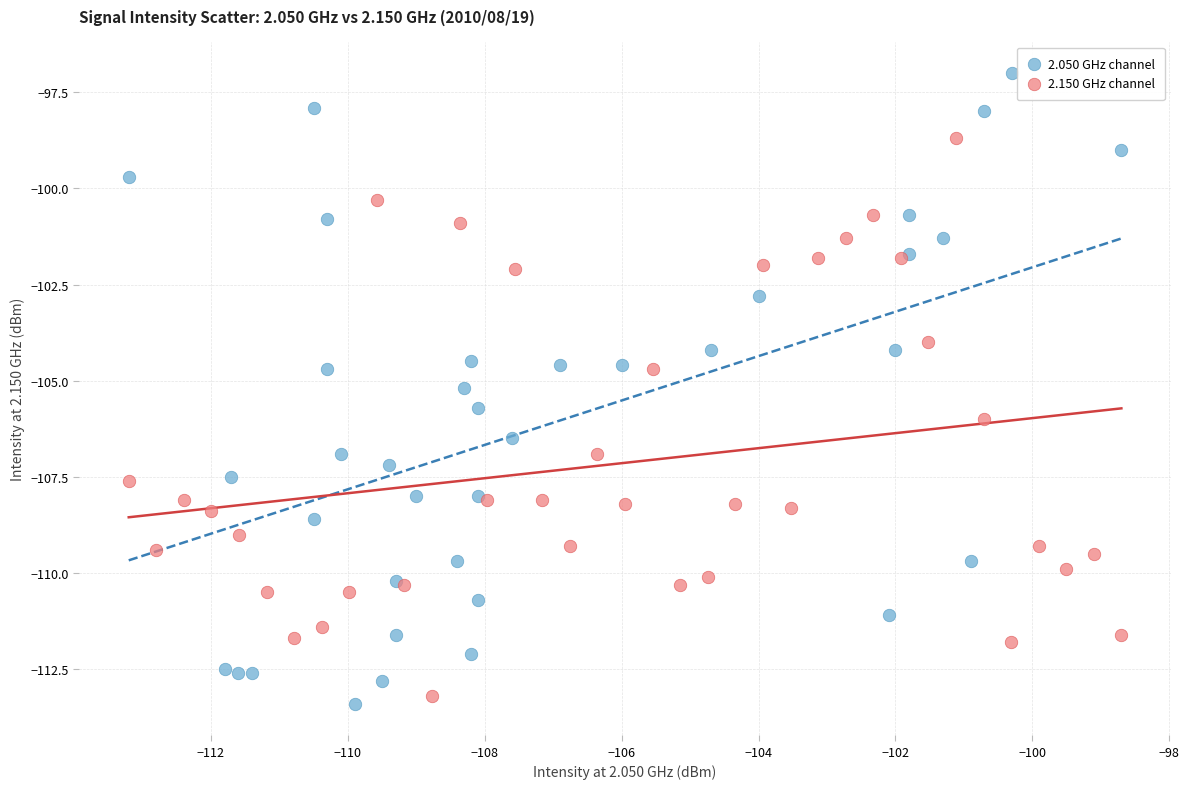

Which series contains the lowest Y value?

2.050 GHz channel